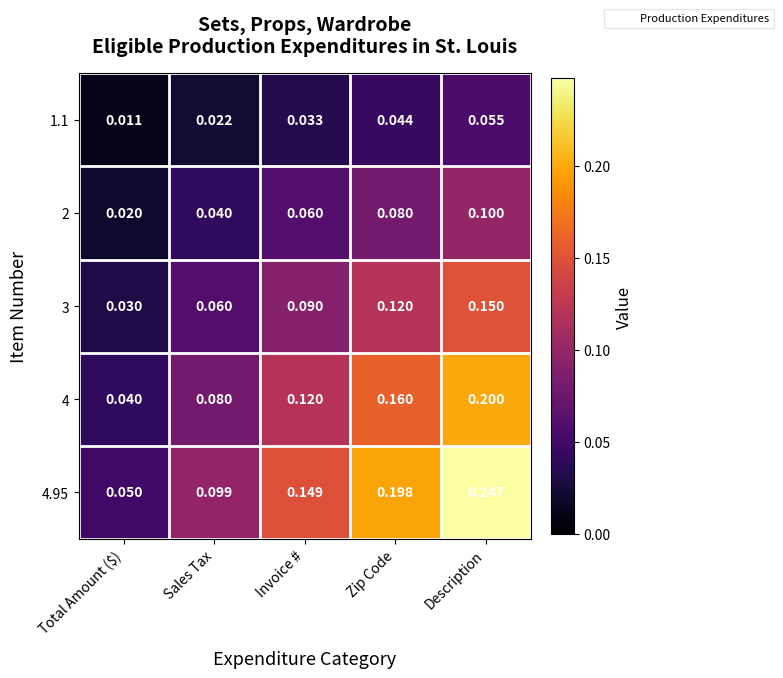

List the labels in order of 1.1 value, largest first.

Description, Zip Code, Invoice #, Sales Tax, Total Amount ($)